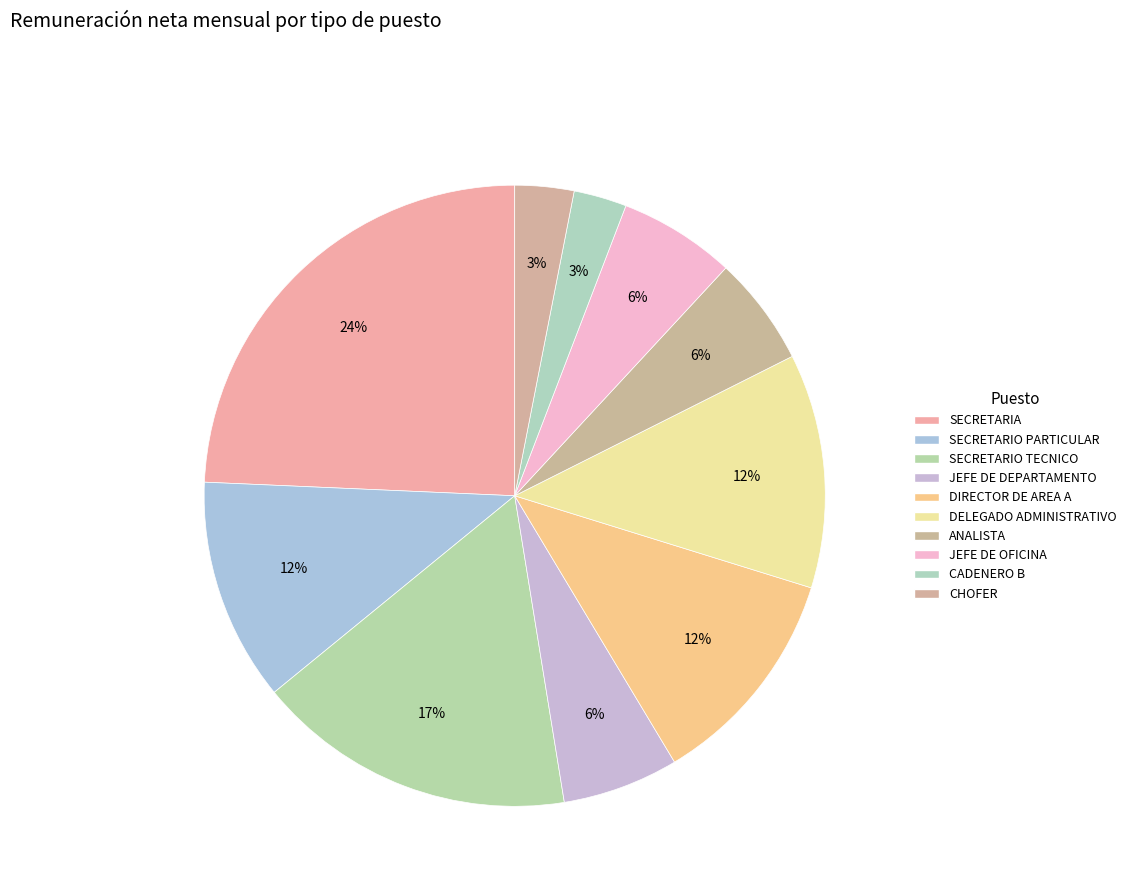

Count the number of slices in the pie.

10